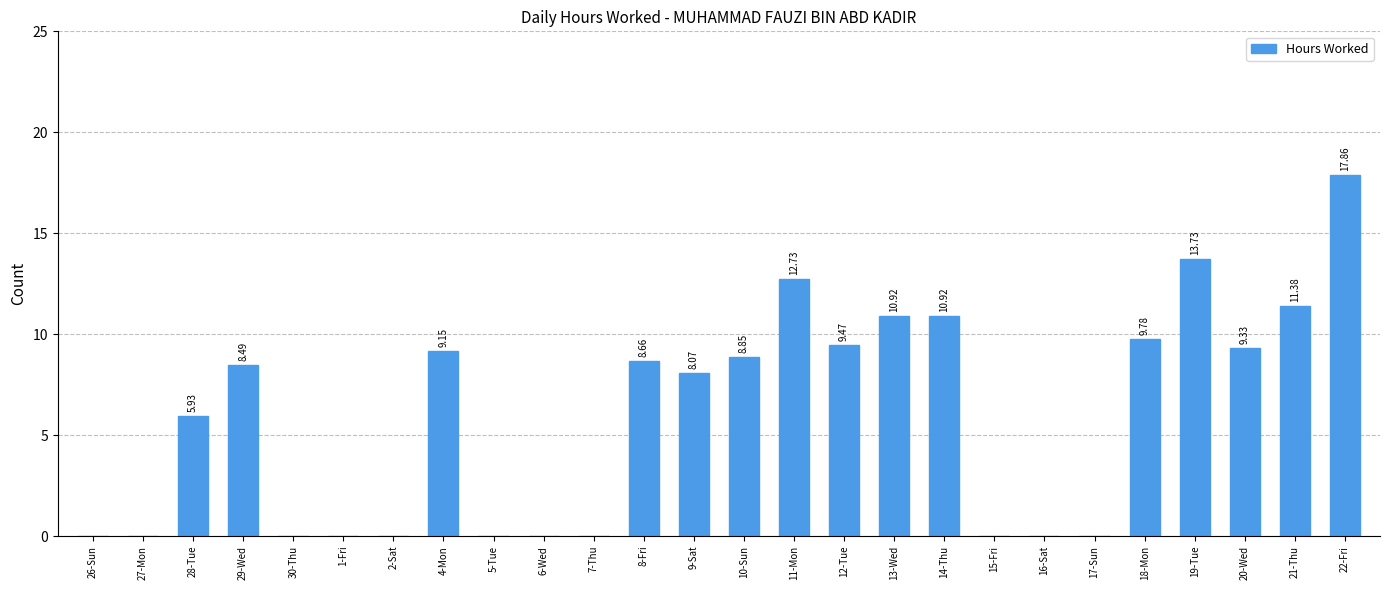

What is the maximum value shown in the chart?

17.9